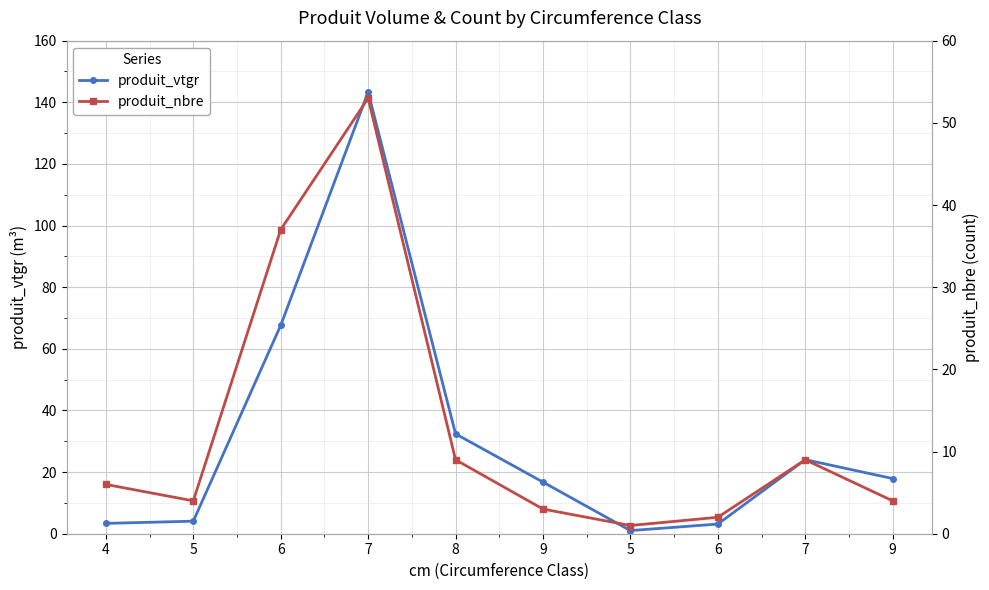

How many lines are shown in the chart?

2